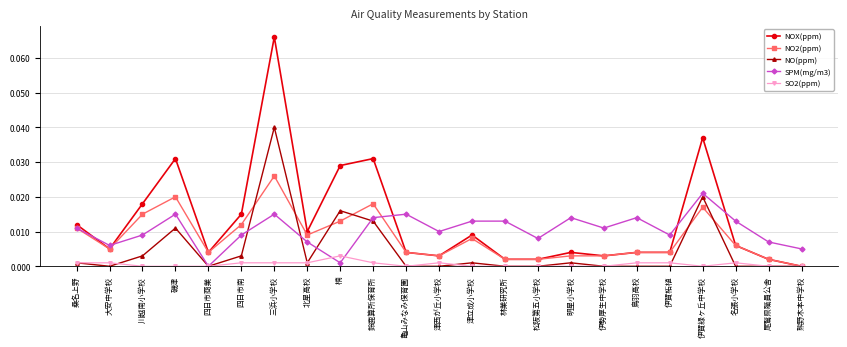

List the series in order of their overall mean, highest first.

NOX(ppm), SPM(mg/m3), NO2(ppm), NO(ppm), SO2(ppm)